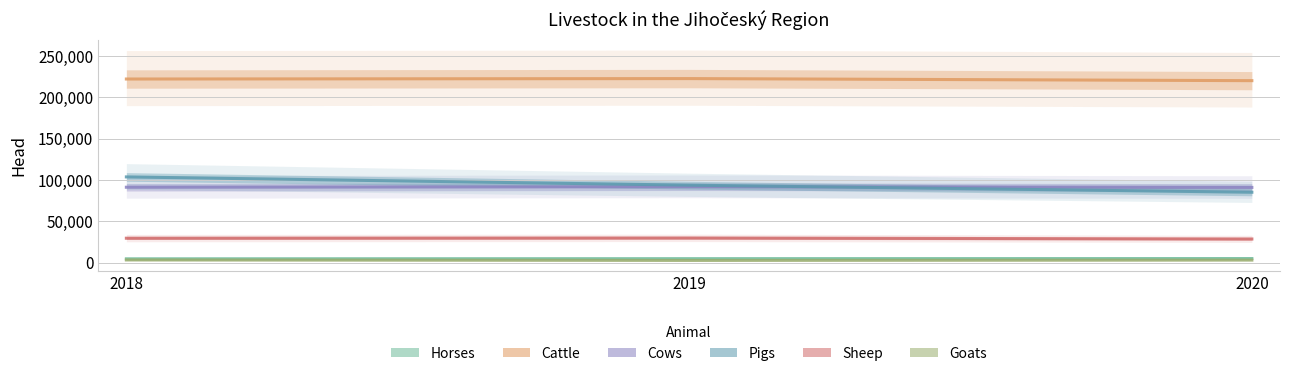

How many data points in Cattle are less than 221897?

1